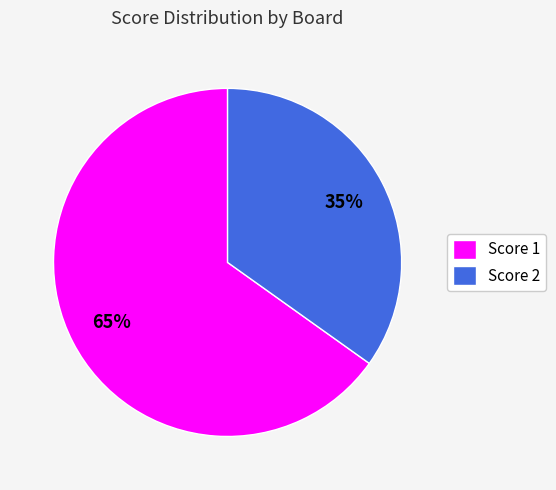

What percentage is the Score 2 slice, to the nearest percent?

35%